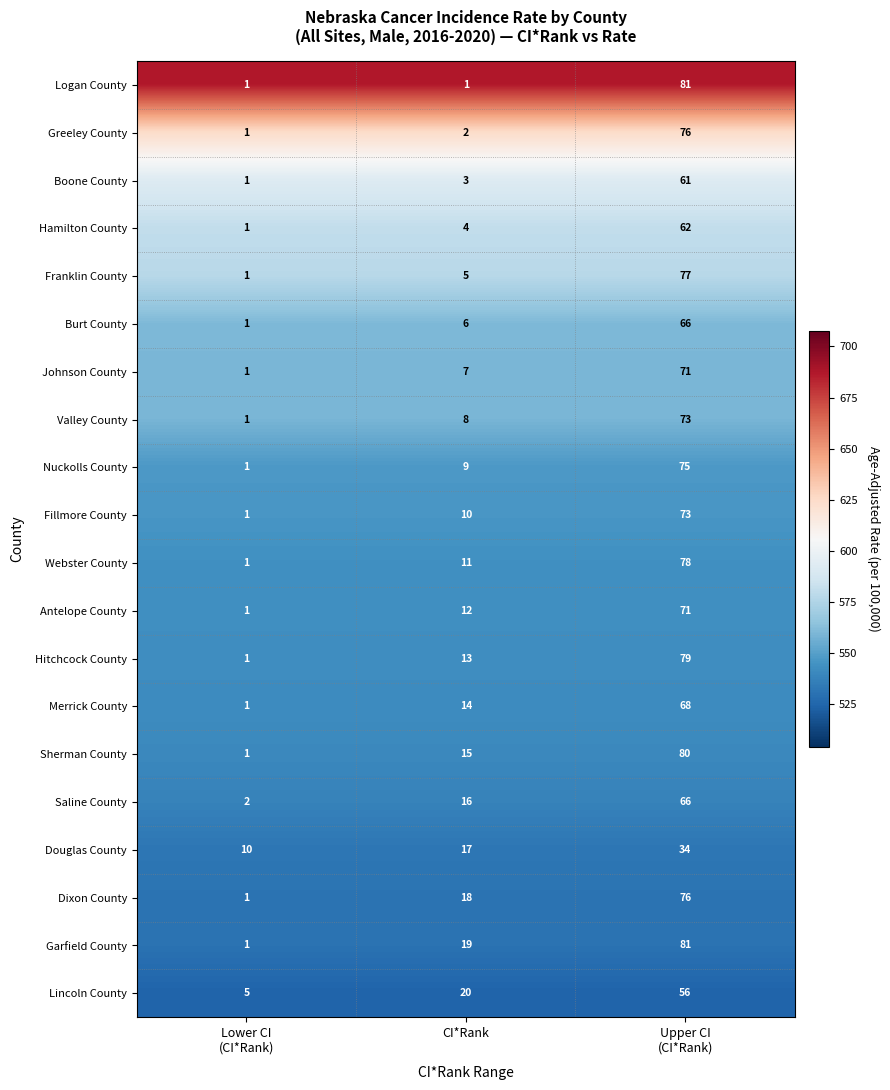

Count the Nuckolls County values in the range 1 to 75.

3